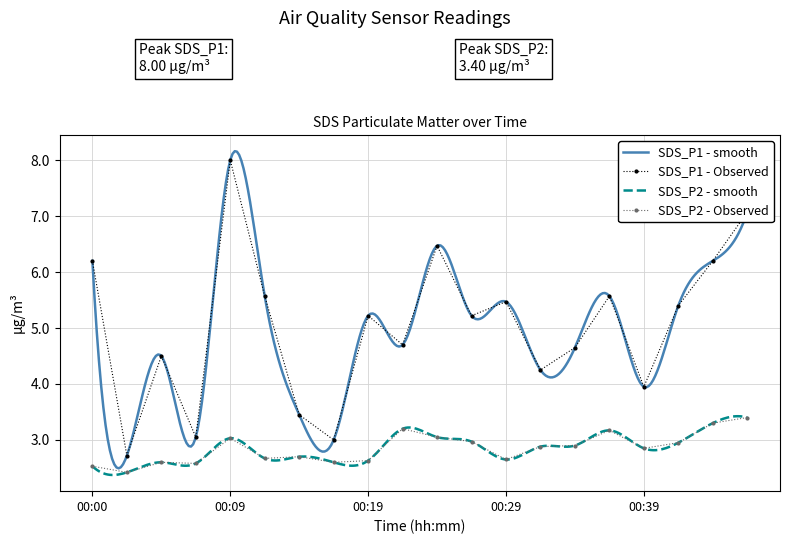

What is the total value across all series at 00:46?

10.5